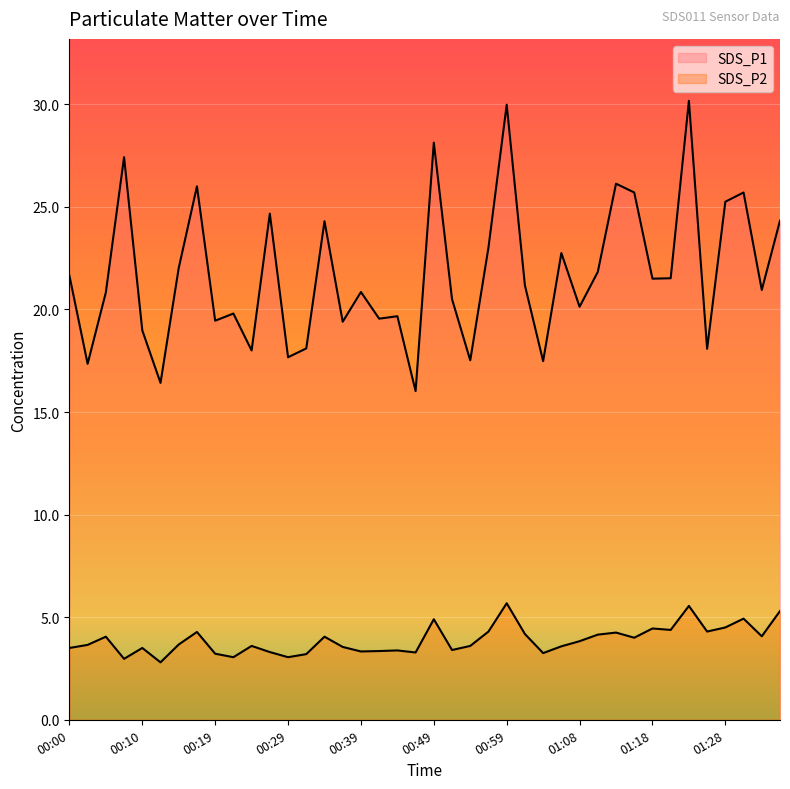

True or false: SDS_P2 and SDS_P1 intersect in this chart.

False